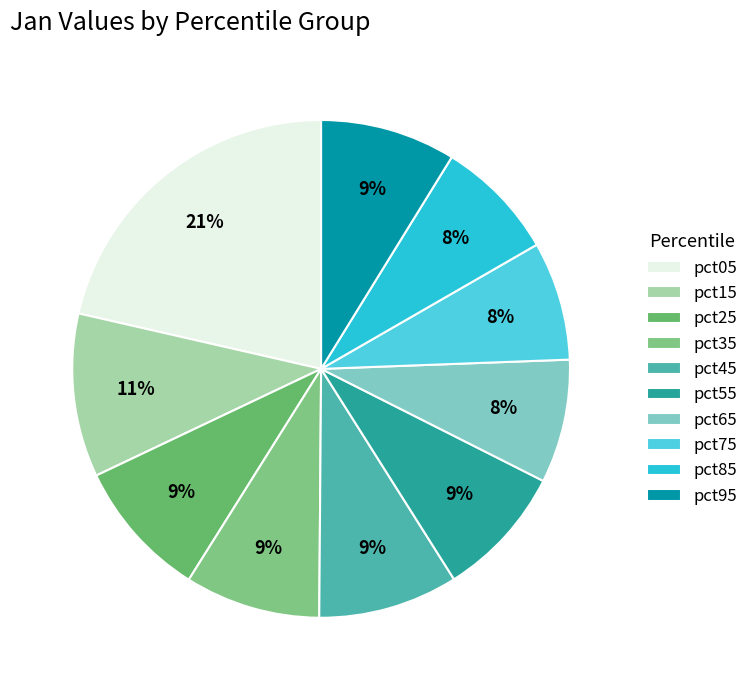

Is there any slice that represents more than half of the pie?

No